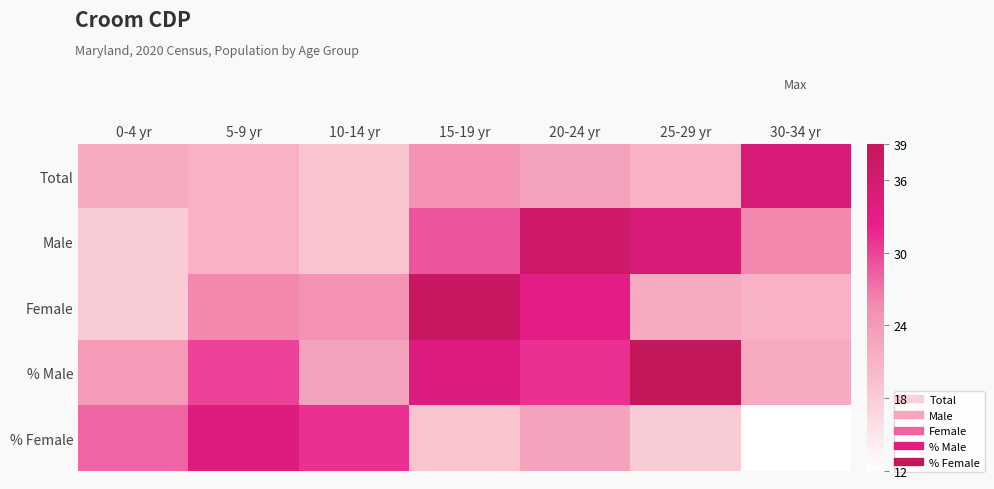

At 10-14 yr, list the series in order from smallest to largest.

Total, Male, % Male, Female, % Female